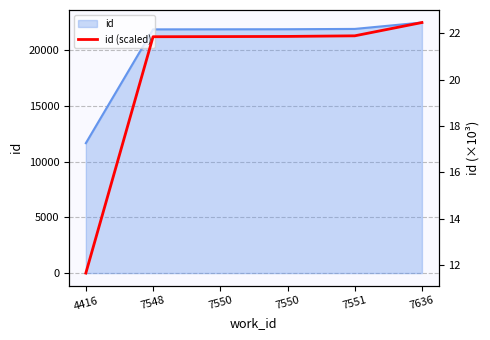

Rank the categories by value from highest to lowest.

7636, 7551, 7550, 7550, 7548, 4416